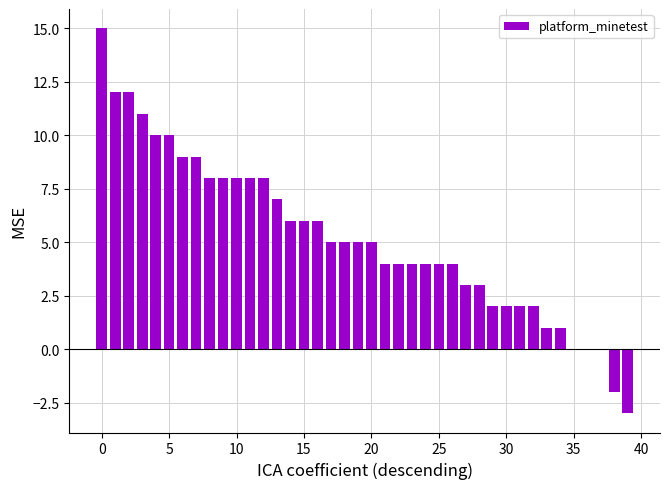

What is the sum of all values?

208